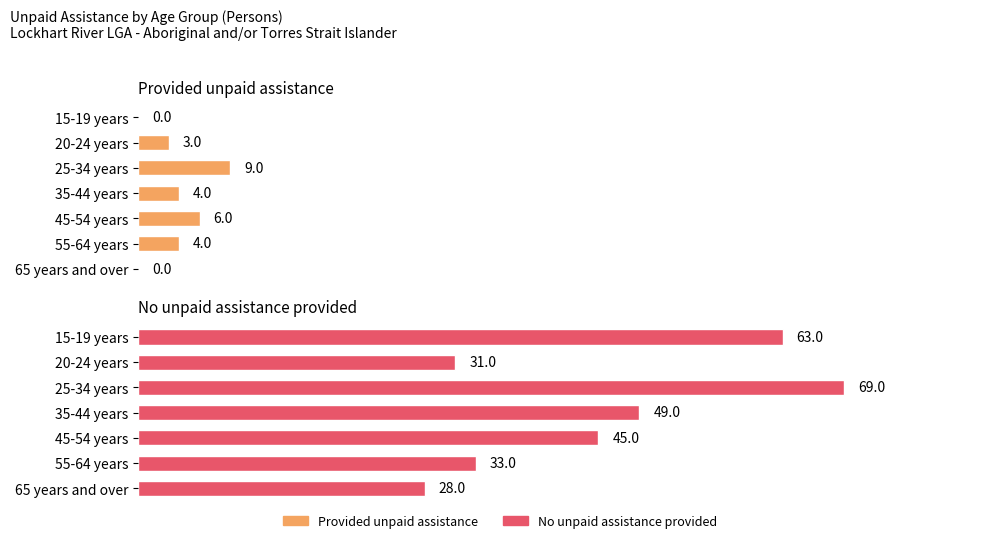

Read the Provided unpaid assistance value at 35-44 years.

4